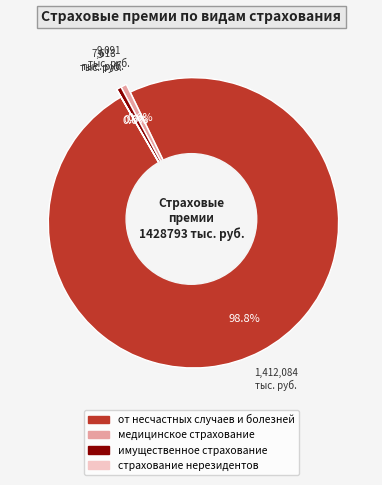

The медицинское страхование slice represents 1% of the pie. True or false?

True